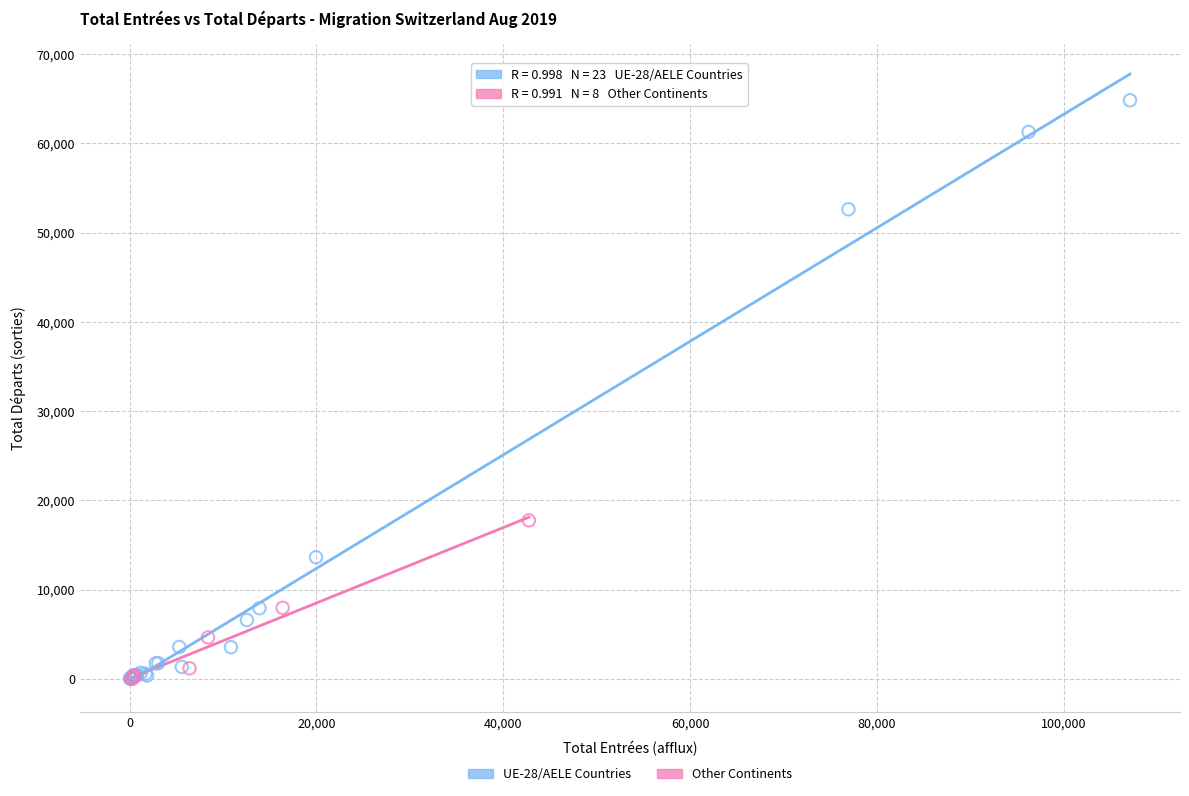

Which series has the largest Y range (max minus min)?

UE-28/AELE Countries